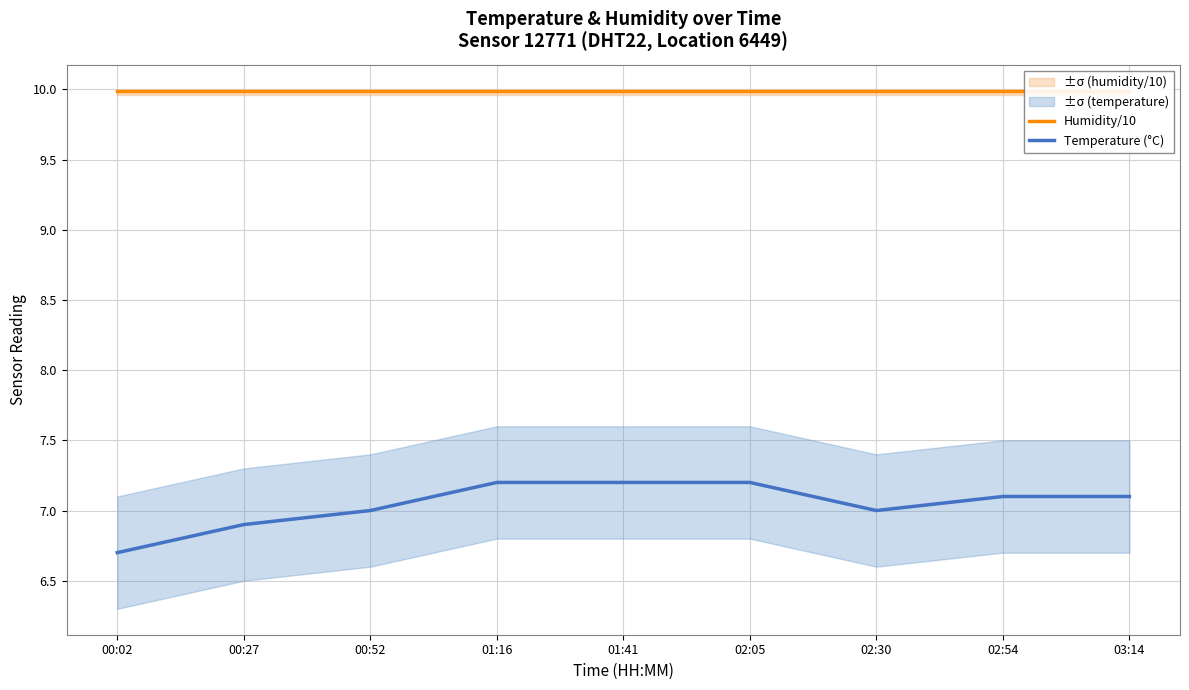

Reading left to right, extract all data points from this chart.

Humidity/10: 10.0	10.0	10.0	10.0	10.0	10.0	10.0	10.0	10.0
Temperature (°C): 6.7	6.9	7.0	7.2	7.2	7.2	7.0	7.1	7.1